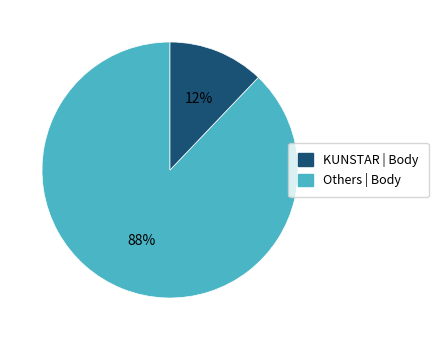

Does any single category account for the majority?

Yes